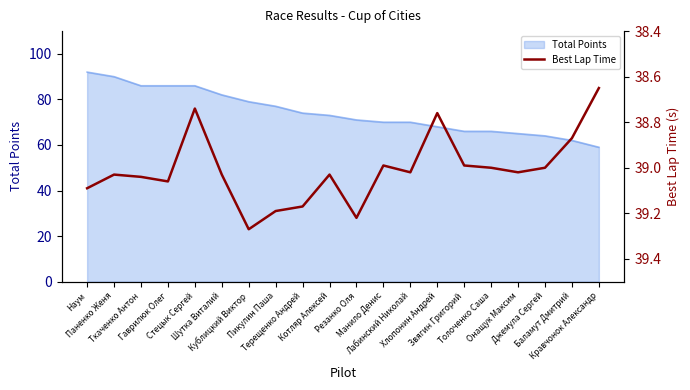

What is the lowest value of the Total Points series?

59